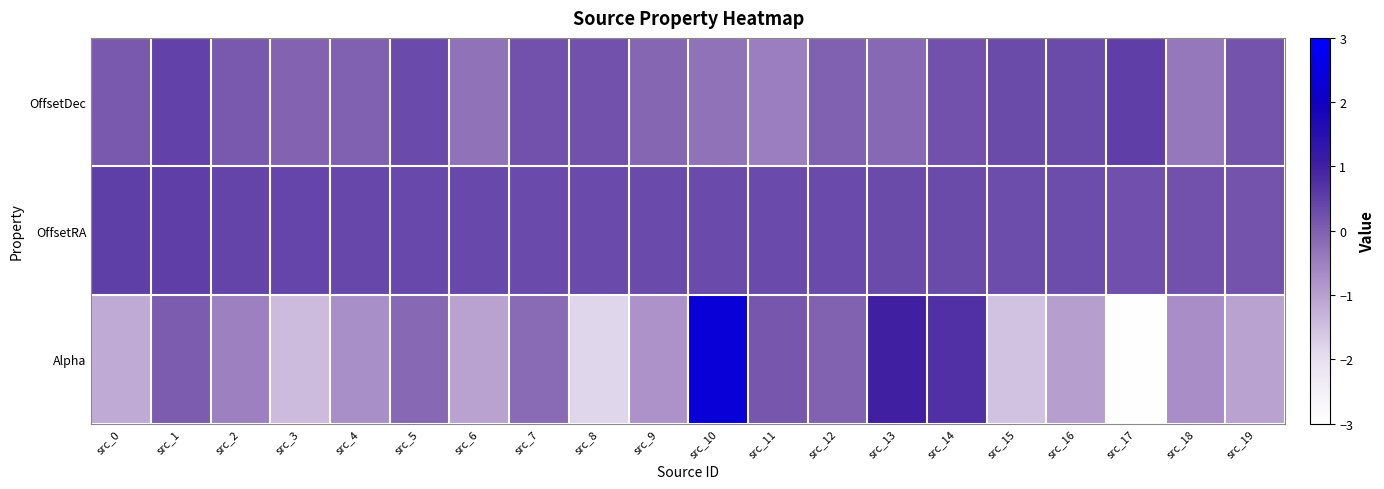

Reading left to right, list all the values displayed in this chart.

Alpha: src_0=-1.2	src_1=0.1	src_2=-0.5	src_3=-1.4	src_4=-0.8	src_5=-0.1	src_6=-1.0	src_7=-0.2	src_8=-1.8	src_9=-0.8	src_10=2.4	src_11=0.1	src_12=-0.0	src_13=1.0	src_14=0.7	src_15=-1.5	src_16=-1.0	src_17=-3.0	src_18=-0.7	src_19=-1.0
OffsetRA: src_0=0.5	src_1=0.5	src_2=0.4	src_3=0.4	src_4=0.4	src_5=0.4	src_6=0.4	src_7=0.4	src_8=0.4	src_9=0.3	src_10=0.3	src_11=0.3	src_12=0.3	src_13=0.3	src_14=0.3	src_15=0.3	src_16=0.3	src_17=0.2	src_18=0.2	src_19=0.2
OffsetDec: src_0=0.1	src_1=0.5	src_2=0.1	src_3=-0.1	src_4=-0.0	src_5=0.3	src_6=-0.3	src_7=0.2	src_8=0.2	src_9=-0.1	src_10=-0.3	src_11=-0.5	src_12=-0.0	src_13=-0.1	src_14=0.2	src_15=0.3	src_16=0.3	src_17=0.5	src_18=-0.4	src_19=0.2